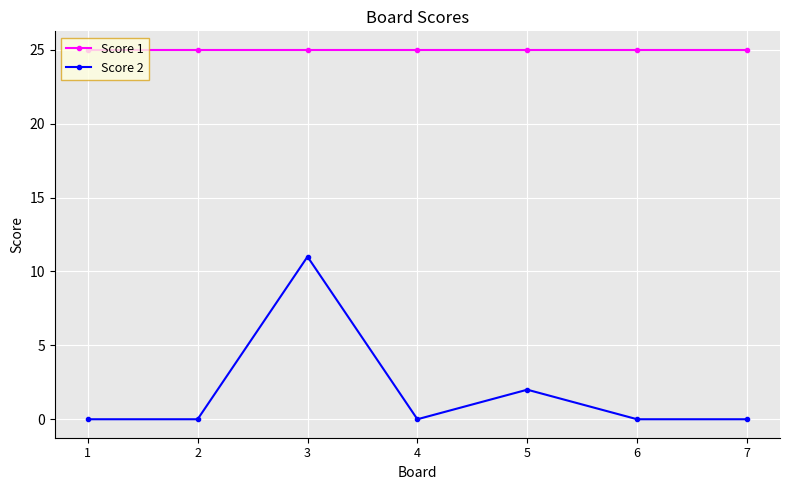

What are all the series names shown in the legend?

Score 1, Score 2